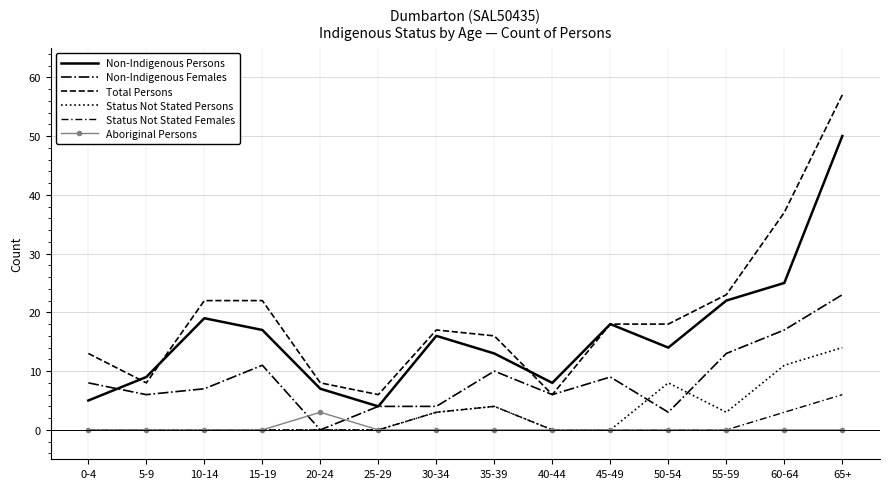

Does the chart display data point markers on the line(s)?

No